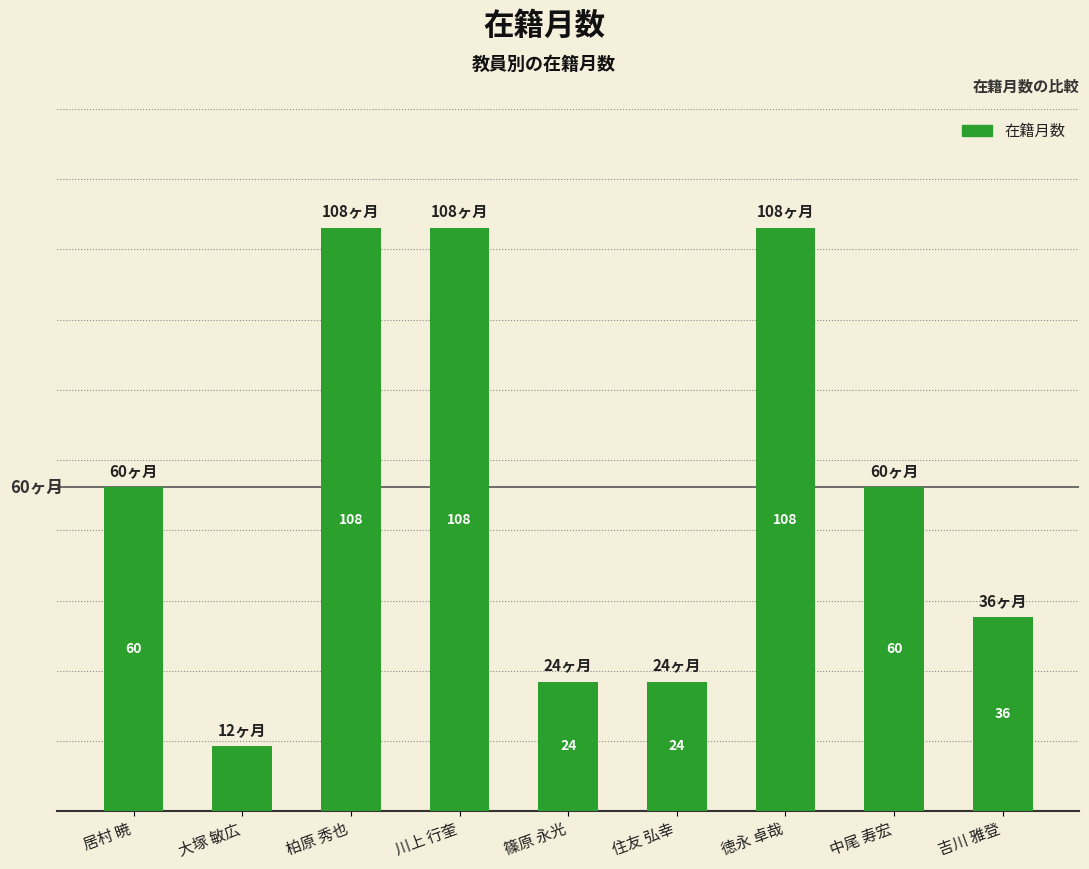

What is the label of the 8th bar from the right?

大塚 敏広